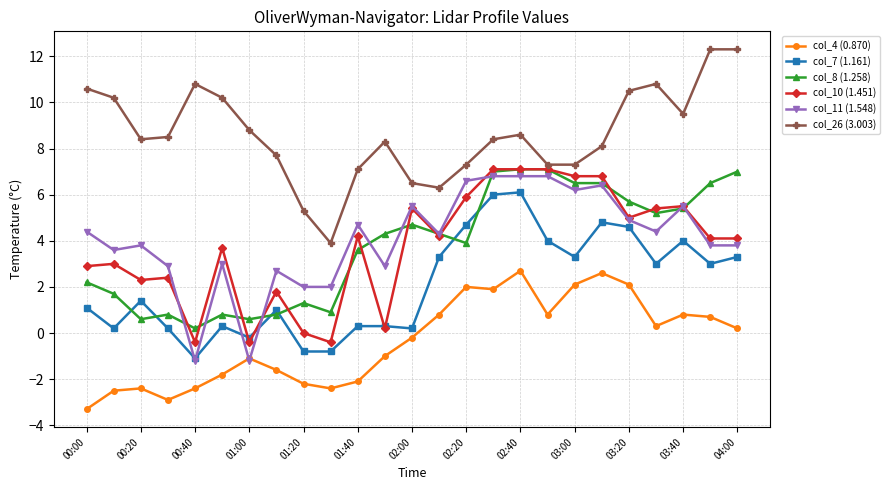

Which series has the largest total across all categories?

col_26 (3.003)